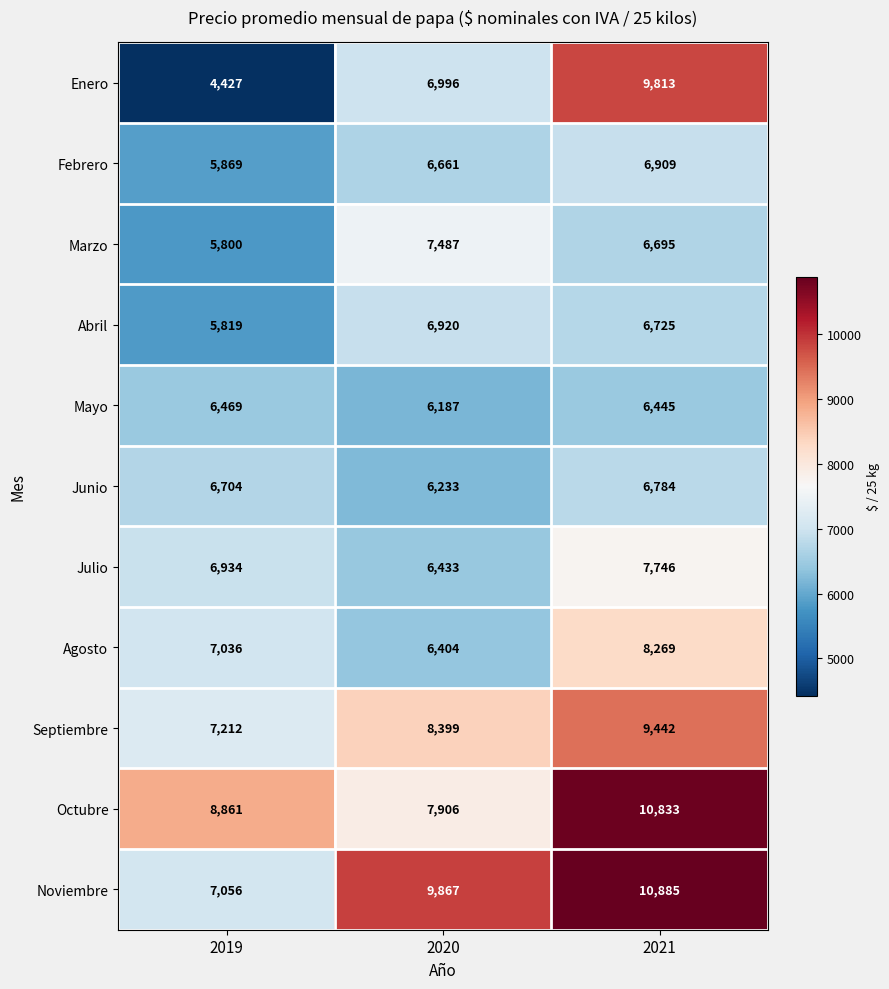

Which series has the widest spread of values?

Enero